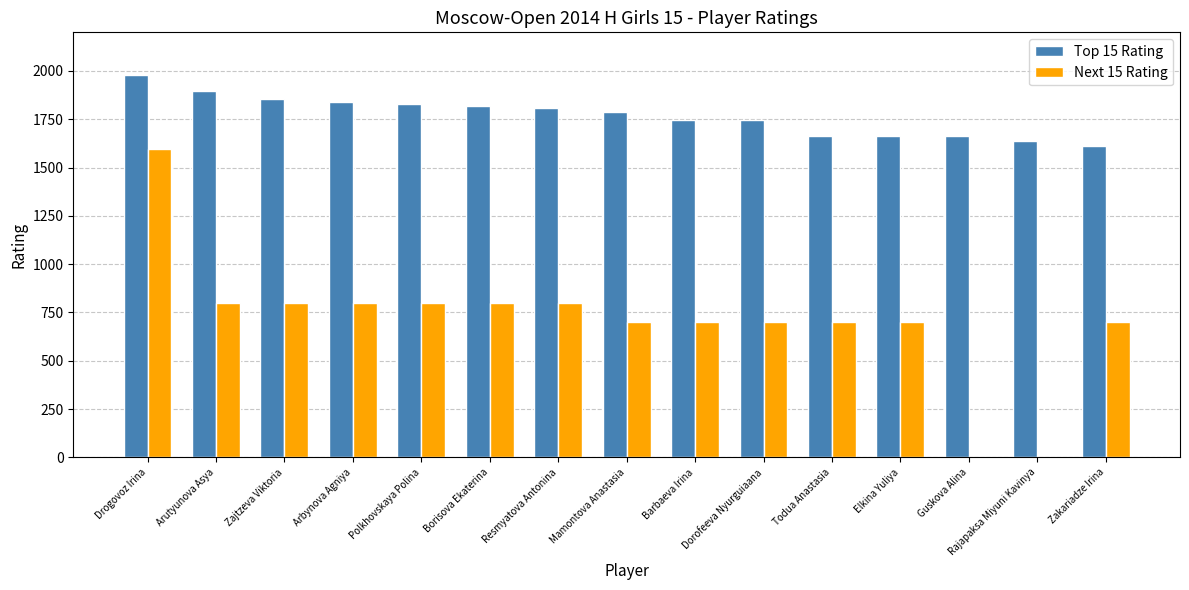

What is the total value across all series at Mamontova Anastasia?

2490